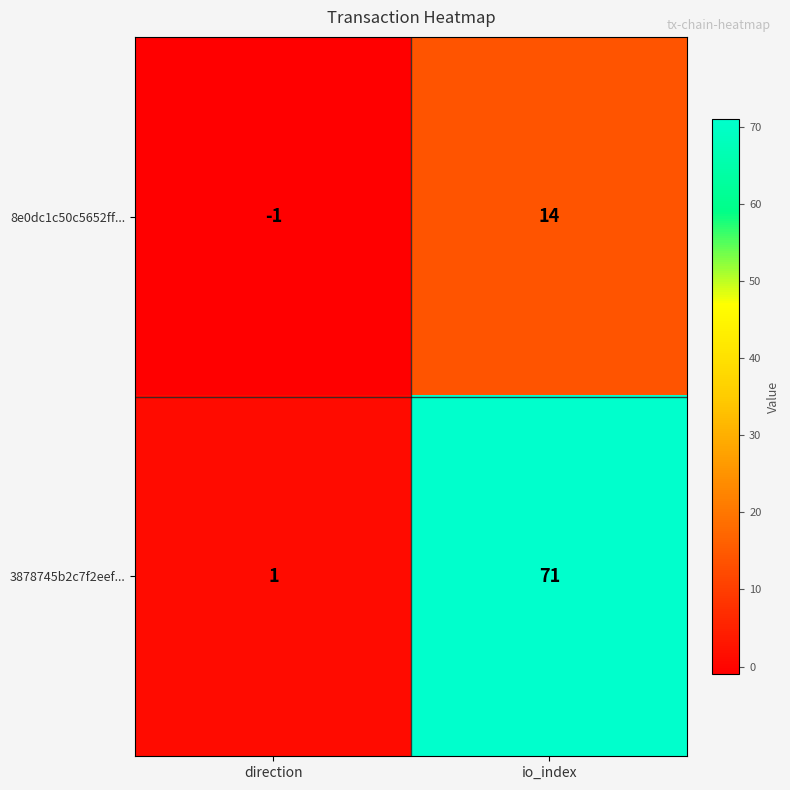

At which label is 3878745b2c7f2eef... closest to 36?

direction